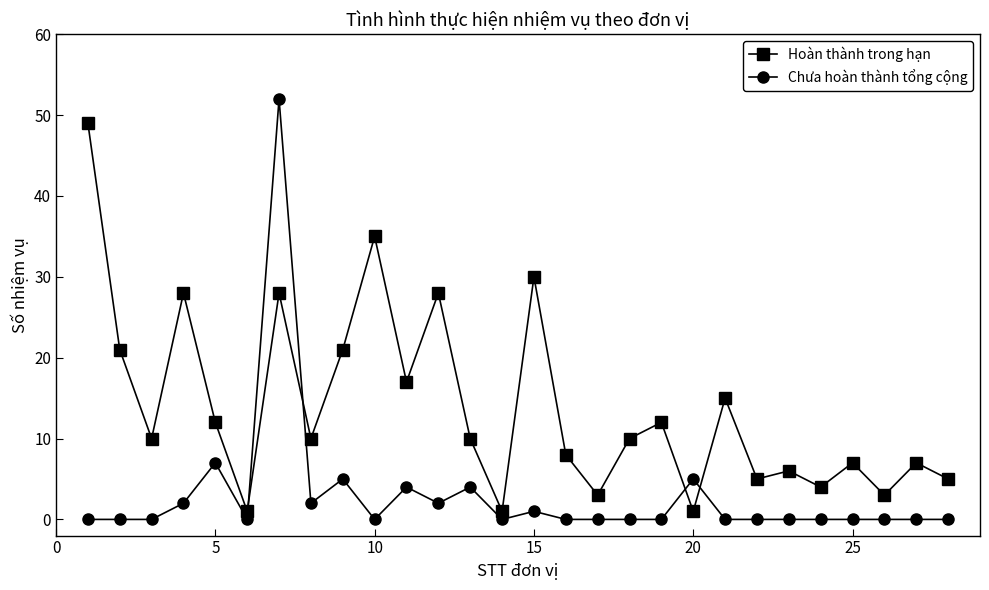

Which series ends up on top after the final intersection of Hoàn thành trong hạn and Chưa hoàn thành tổng cộng?

Hoàn thành trong hạn